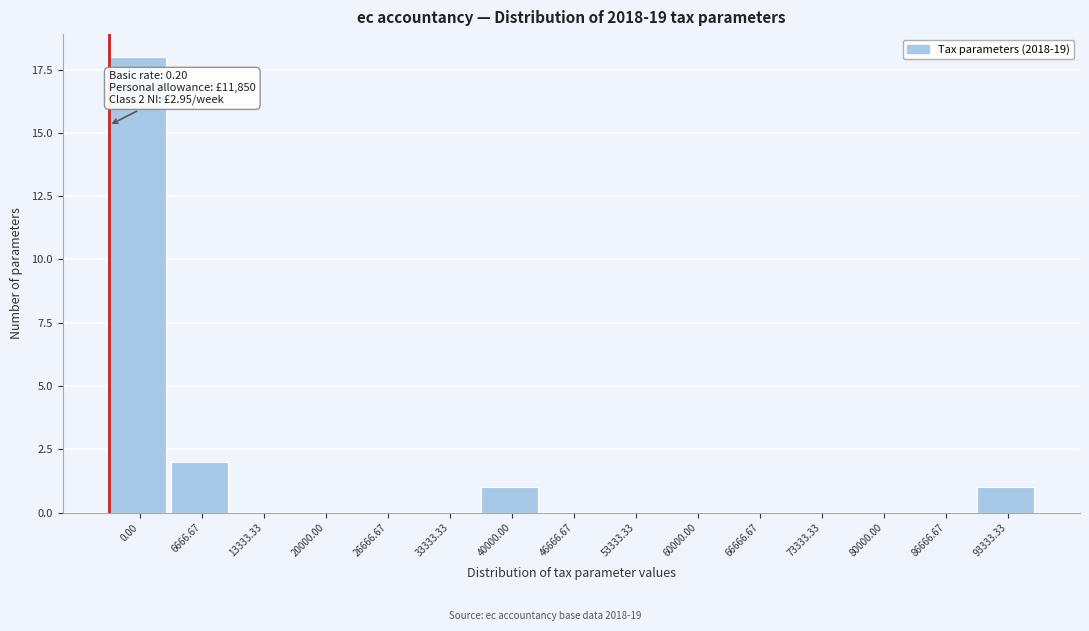

Reading left to right, list all the values displayed in this chart.

0.00=18	6666.67=2	13333.33=0	20000.00=0	26666.67=0	33333.33=0	40000.00=1	46666.67=0	53333.33=0	60000.00=0	66666.67=0	73333.33=0	80000.00=0	86666.67=0	93333.33=1